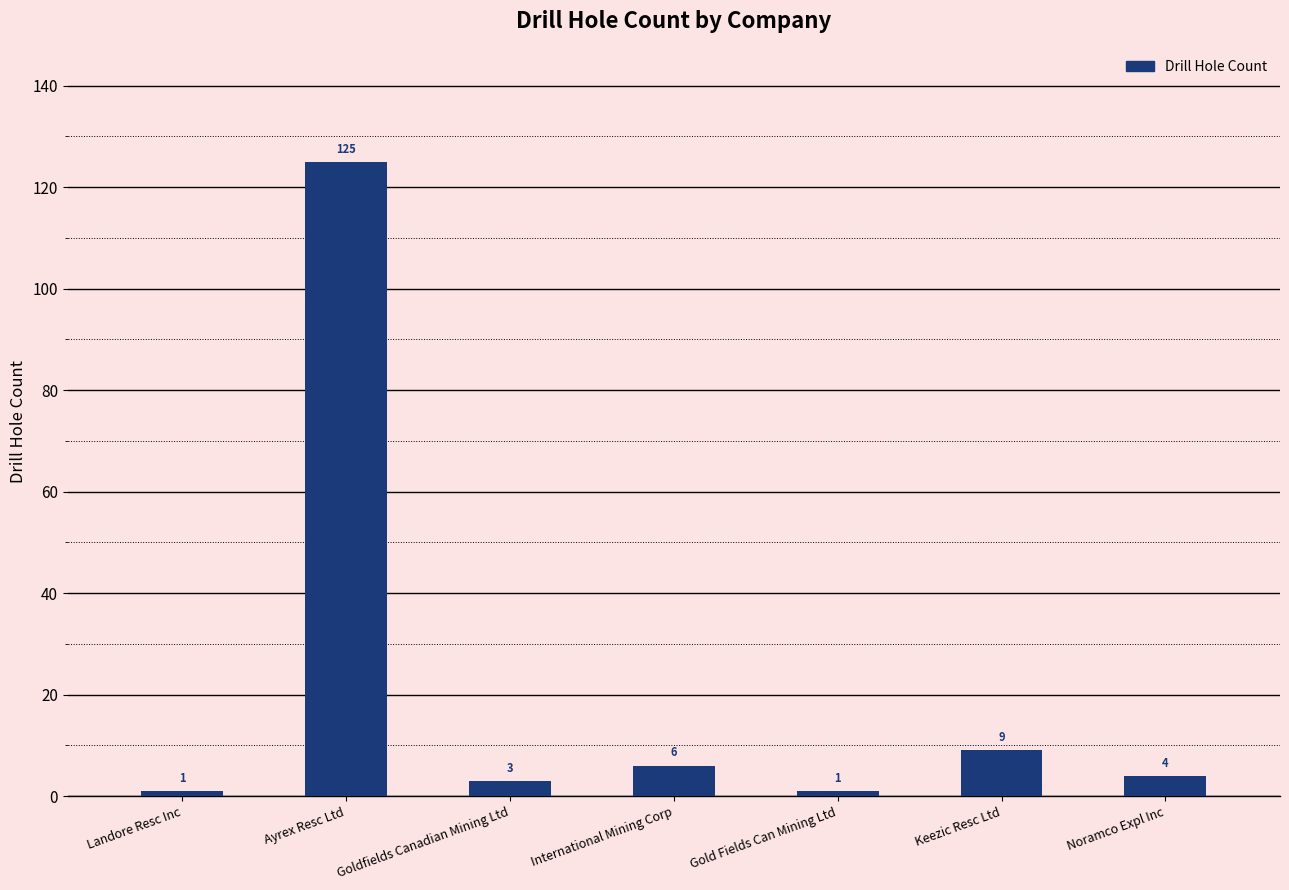

What is the greatest value displayed?

125